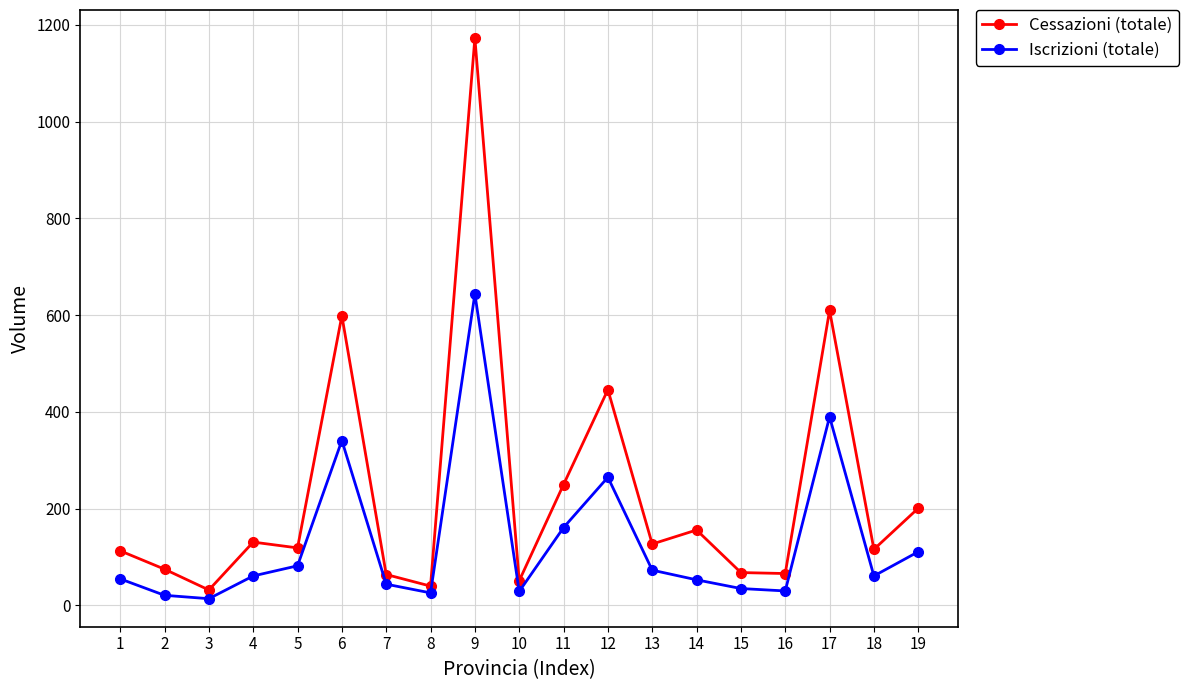

Which series has the largest total across all categories?

Cessazioni (totale)